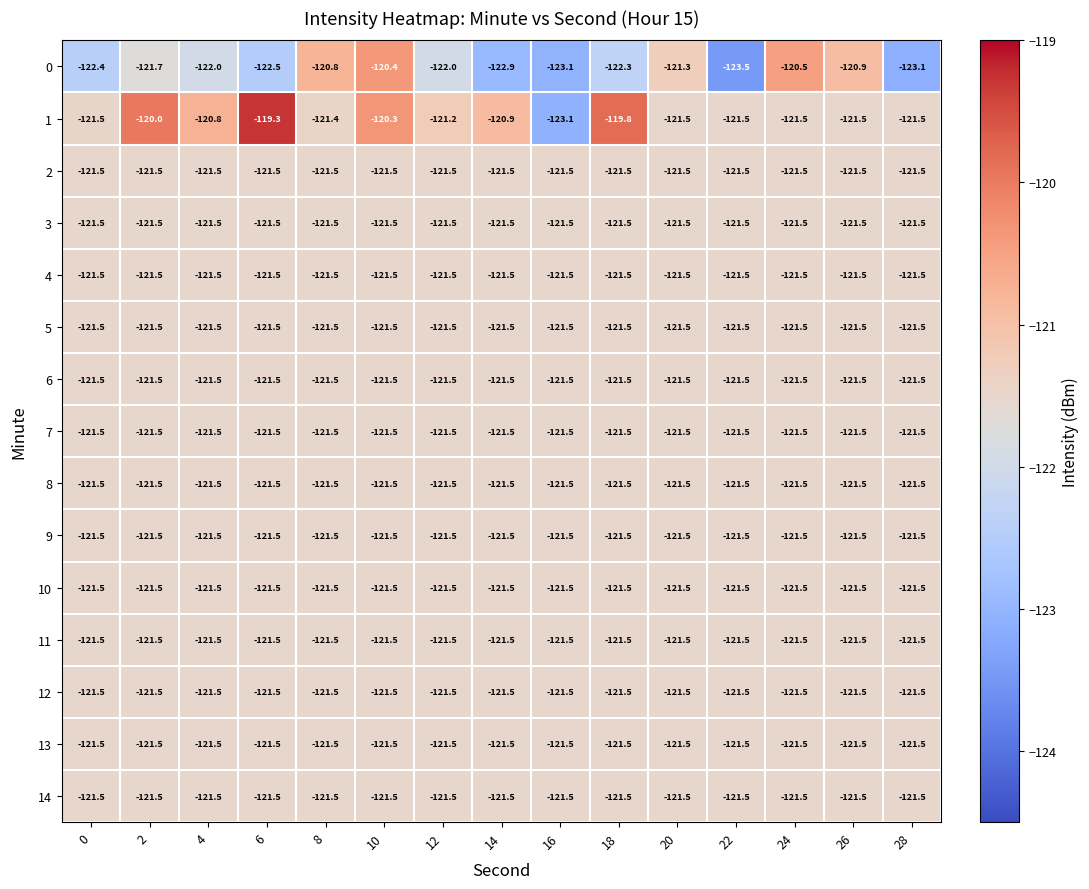

What is the spread (max minus min) of values at 22?

2.0